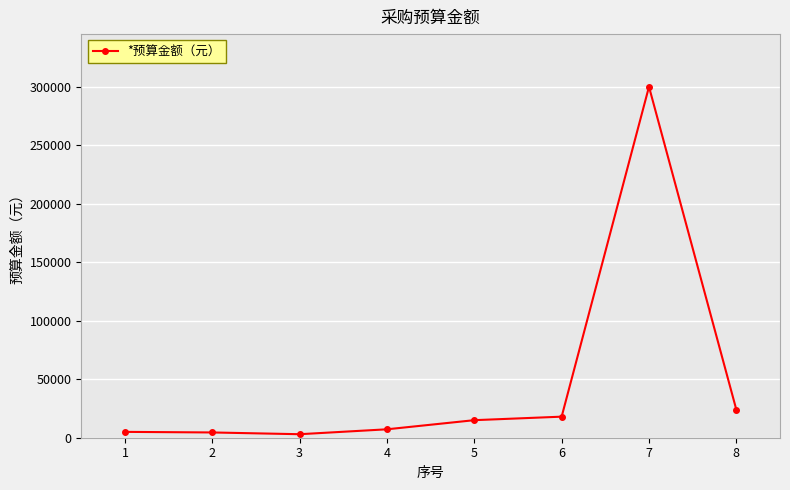

Approximately how many times larger is the value at 6 compared to 4?

2.5